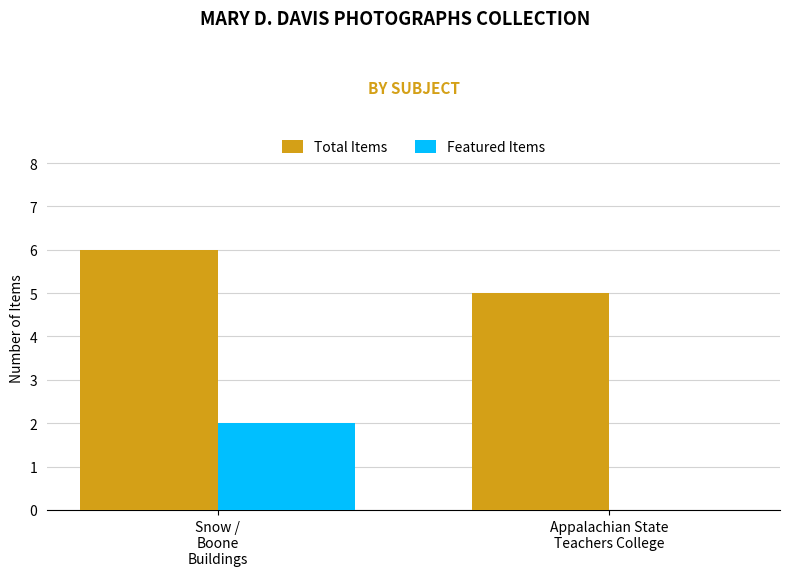

What is the sum of the Featured Items values at Appalachian State
Teachers College and Snow /
Boone
Buildings?

2